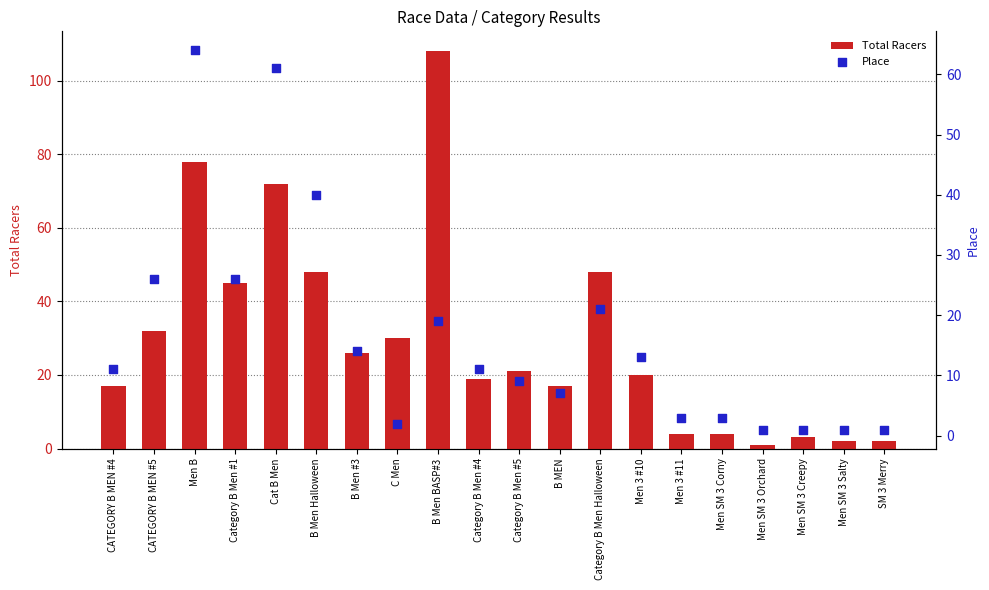

What are all the series names shown in the legend?

Total Racers, Place